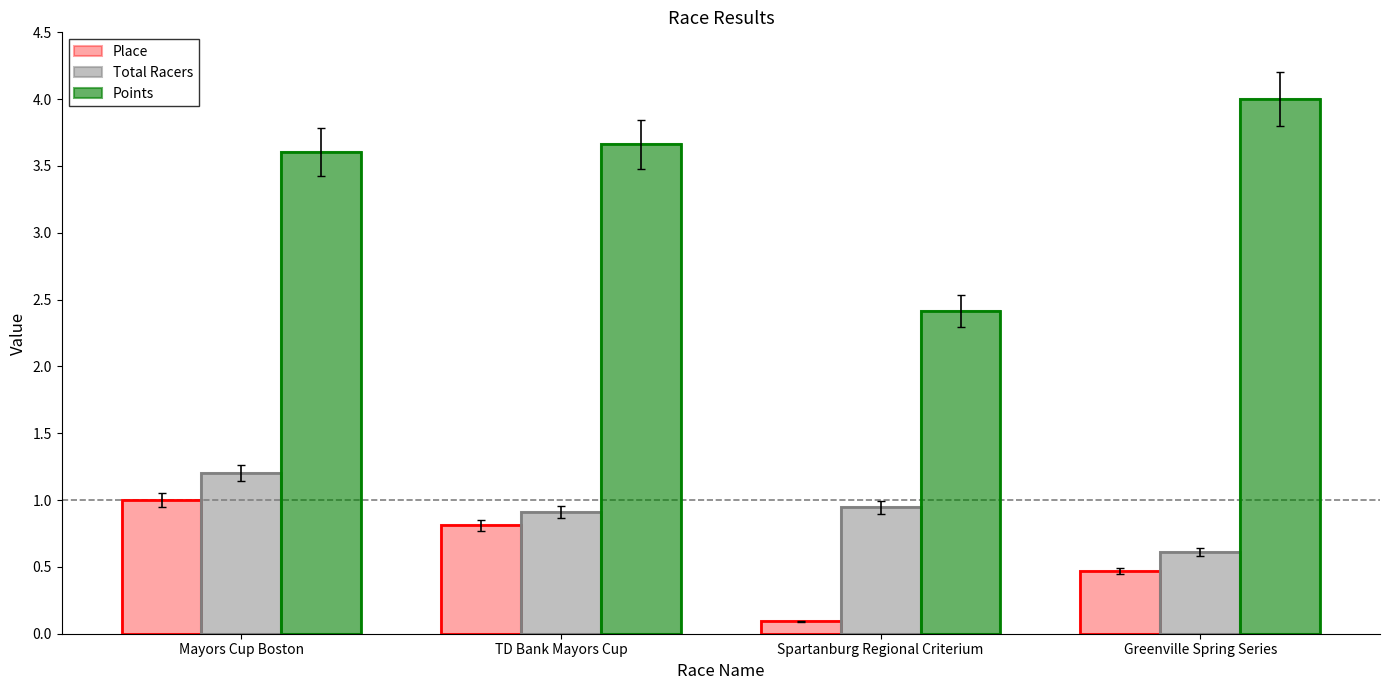

Is it true that Place equals 0.6 at Mayors Cup Boston?

False